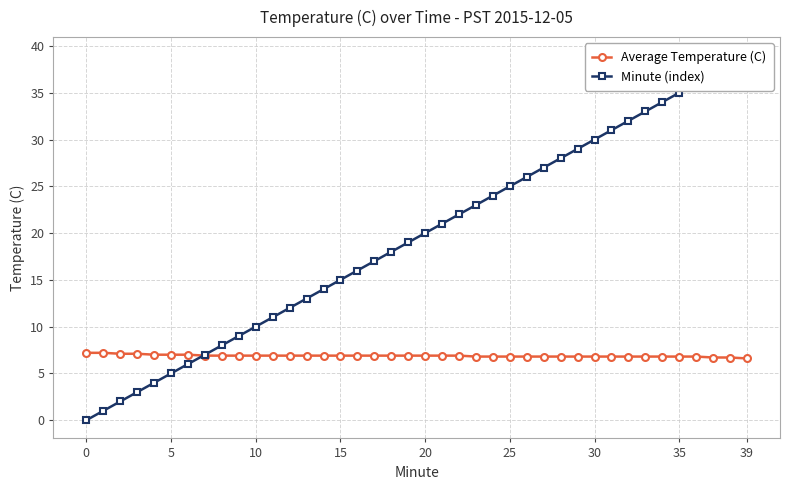

What are all the series names shown in the legend?

Average Temperature (C), Minute (index)